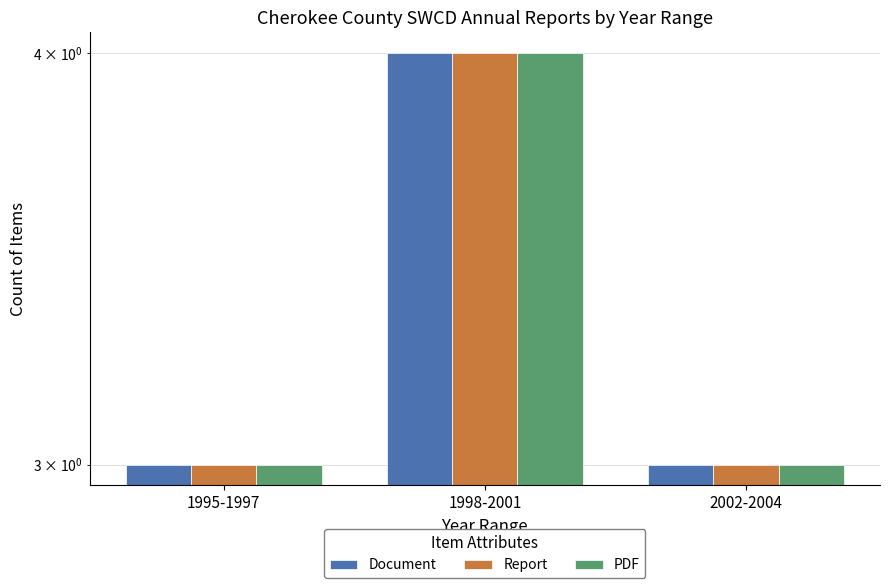

Reading left to right, what are all the values shown in this chart?

Document: 3	4	3
Report: 3	4	3
PDF: 3	4	3